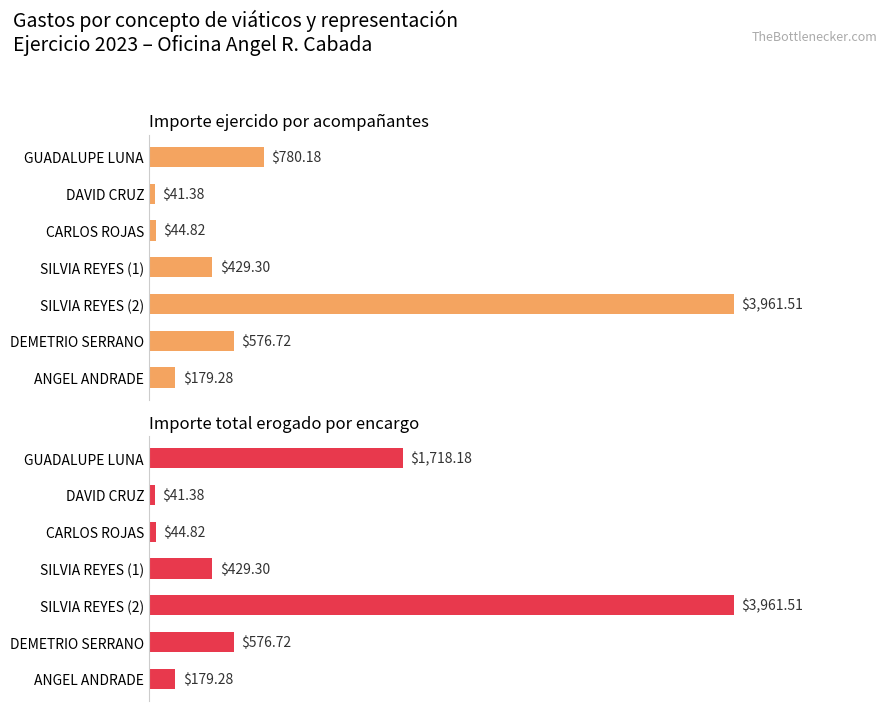

What is the value of the Importe ejercido por
acompañantes bar at the 5th from the left?

3961.5